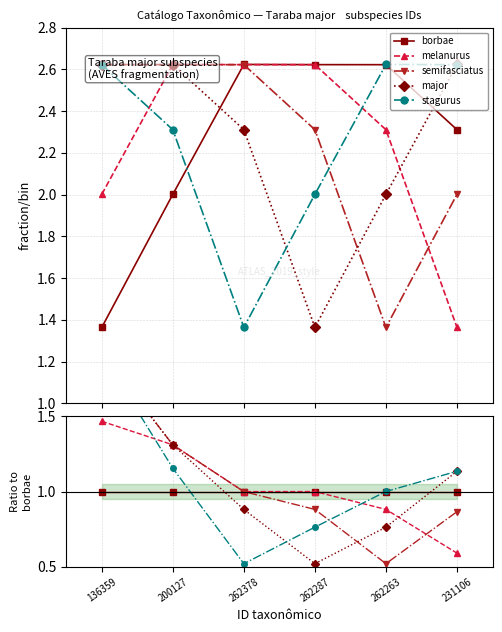

True or false: borbae has a value of 1.0 at 136359.

True